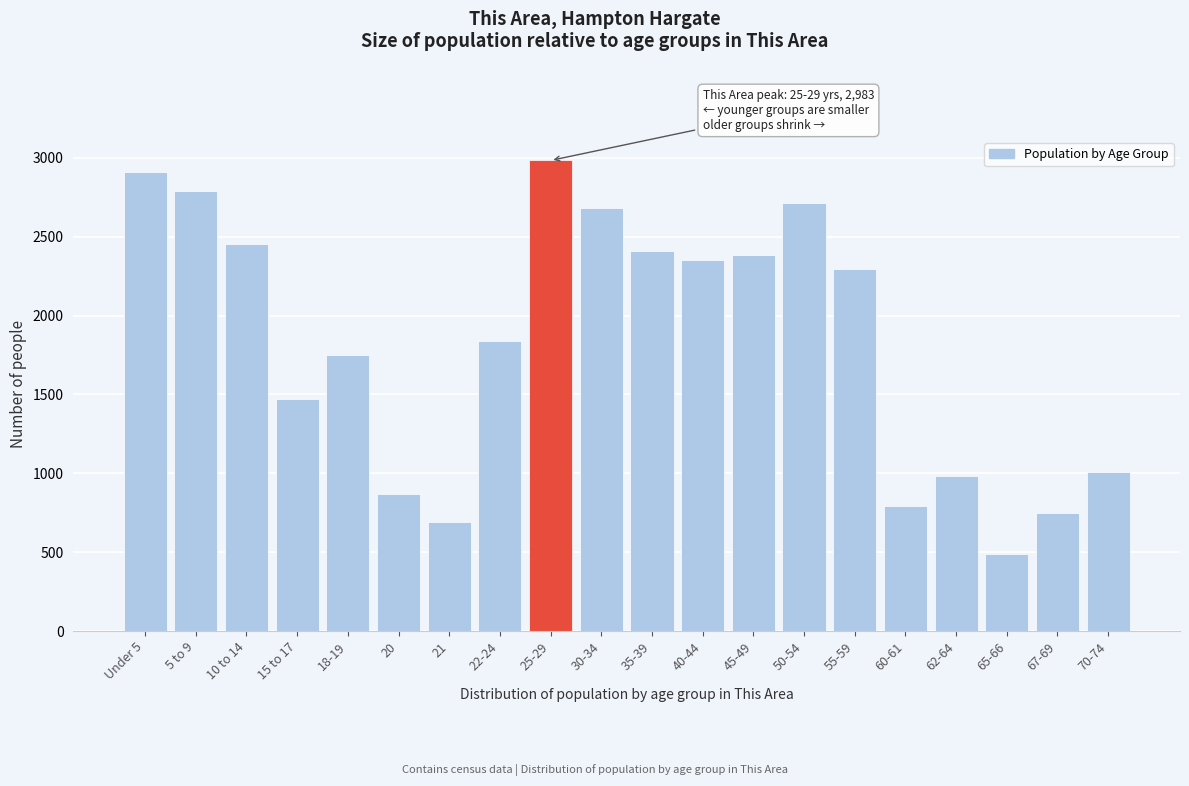

Reading left to right, transcribe all the data shown in this chart.

2908	2789	2451	1468	1752	868	692	1837	2983	2683	2408	2349	2381	2712	2298	792	982	490	747	1010